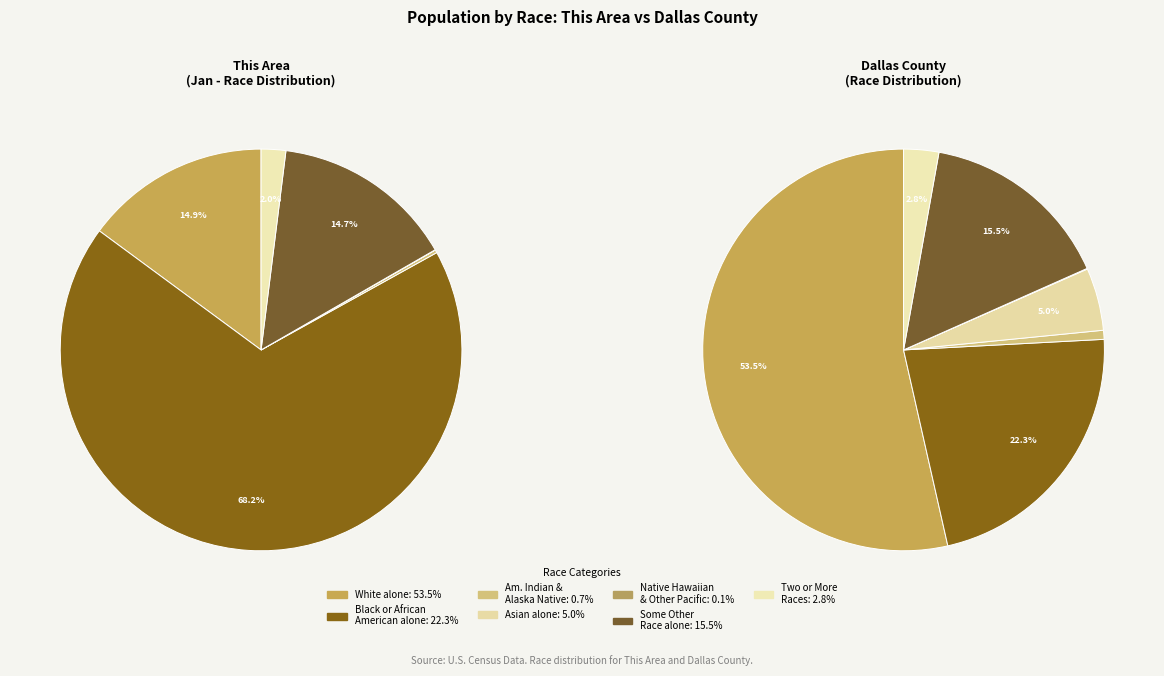

Which slice represents more than half of the pie?

Black or African American alone